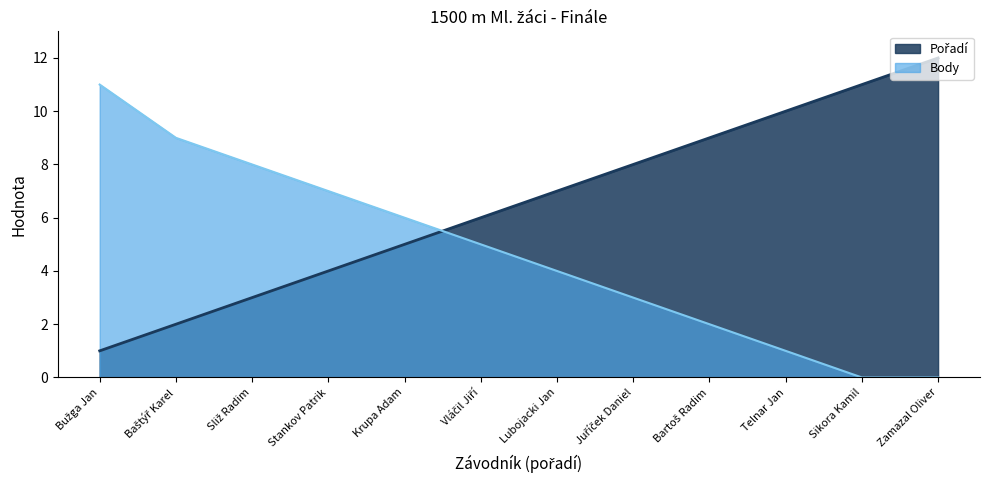

Which category has the lowest value across all series?

Sikora Kamil